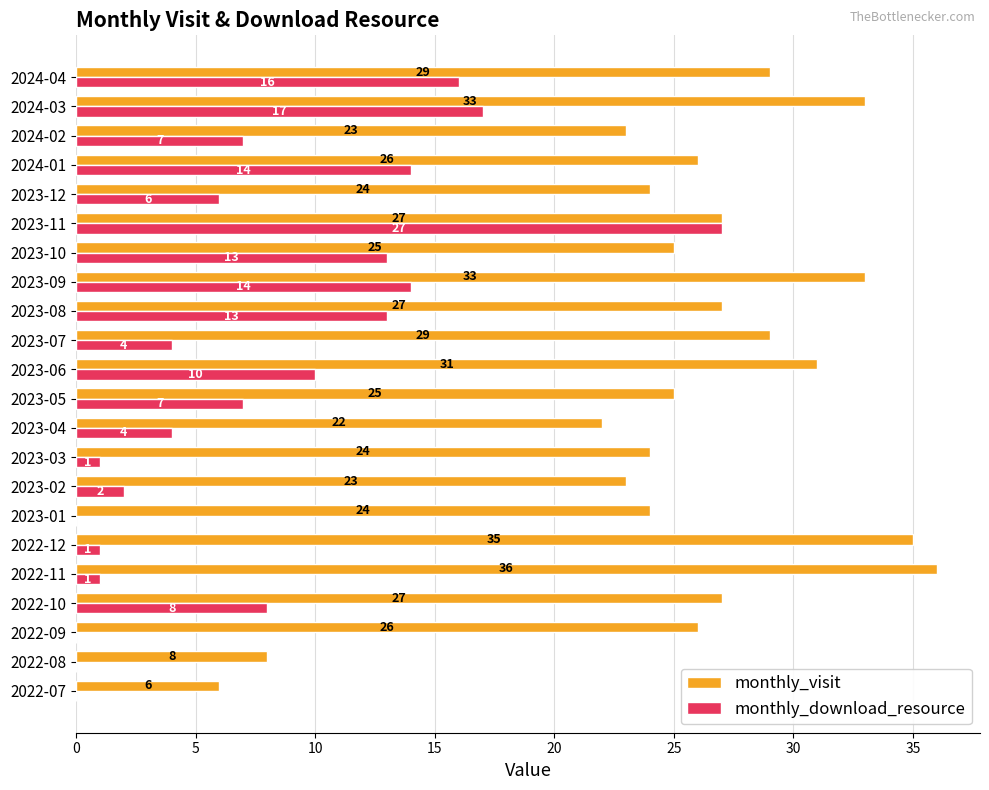

Which series has the largest total across all categories?

monthly_visit